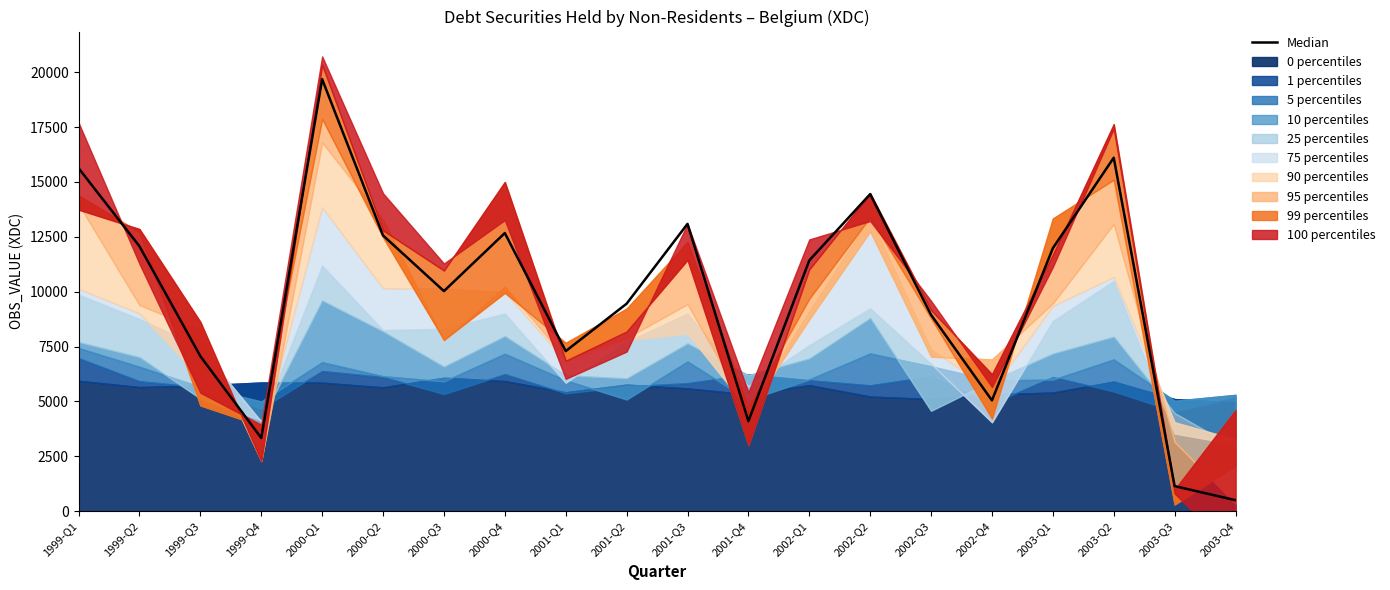

Reading left to right, extract all data points from this chart.

15627.7	12069.5	7060.6	3334.1	19683.8	12563.0	10027.5	12674.0	7292.3	9453.6	13092.1	4100.6	11425.3	14447.2	8943.5	5047.0	11984.0	16106.5	1141.5	500.0